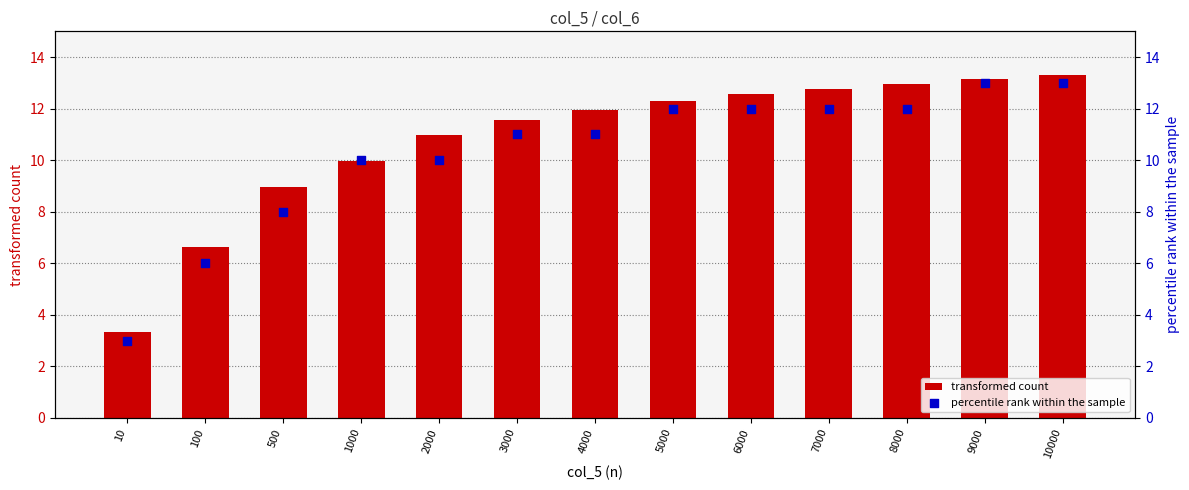

At how many categories does at least one series exceed 11?

8